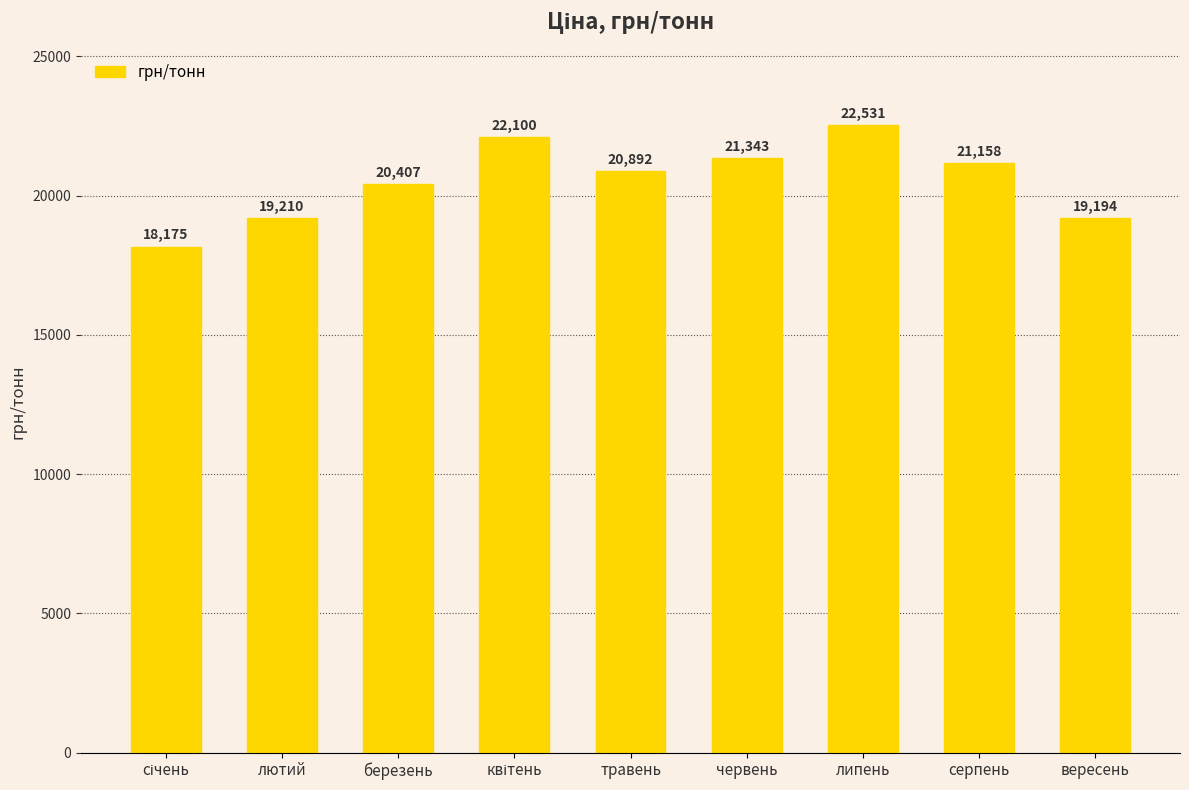

What is the change in value from лютий to серпень?

+1947.4